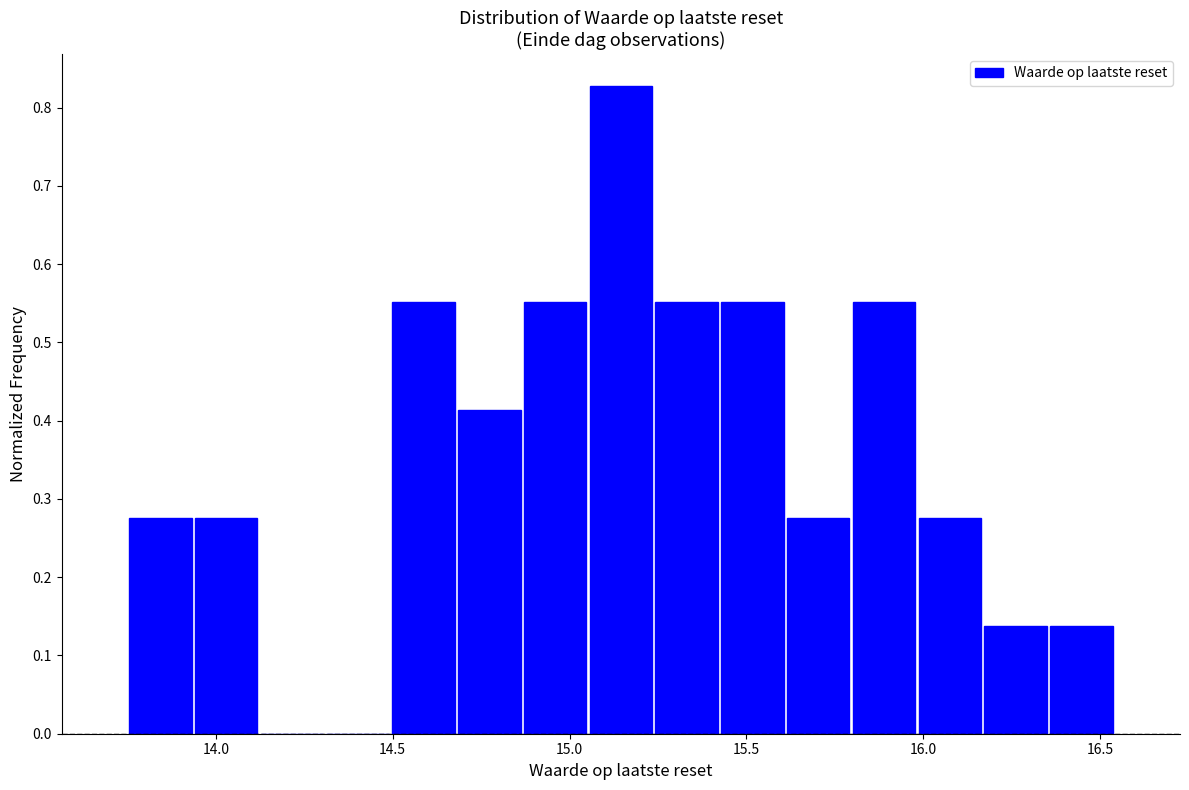

Around what value on the x-axis is the tallest bar? Give the approximate position of its centre, as read against the axis.

15.15